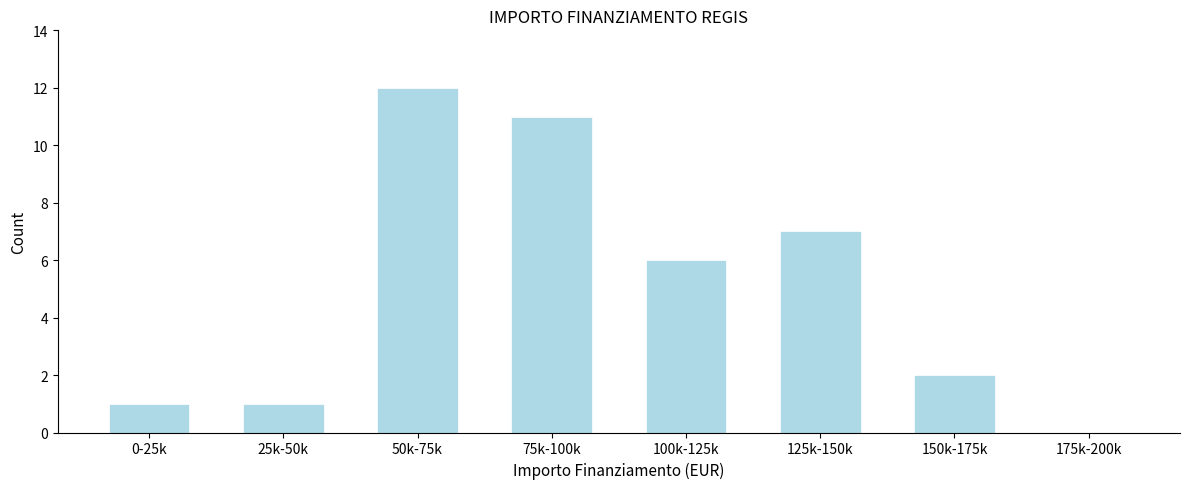

Reading left to right, extract all data points from this chart.

0-25k=1	25k-50k=1	50k-75k=12	75k-100k=11	100k-125k=6	125k-150k=7	150k-175k=2	175k-200k=0